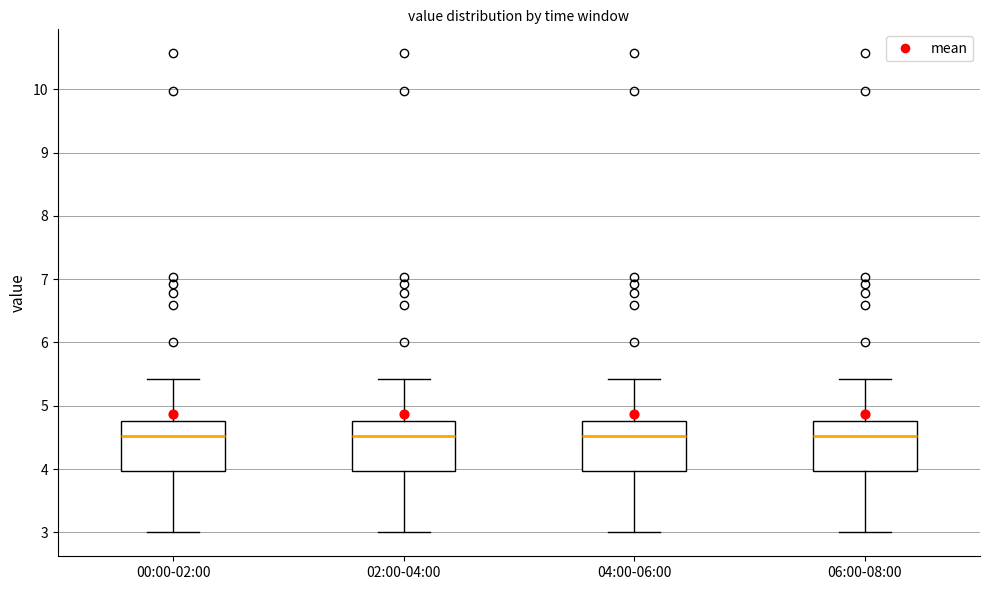

Where does the lower whisker of the box for 02:00-04:00 end on the y-axis? The values are not printed on the chart, so give them approximately, as read against the axis.

3.0